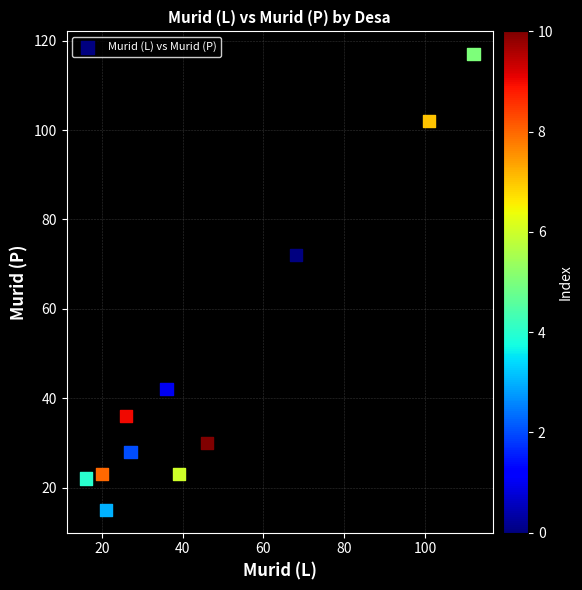

What Y value in the scatter plot is closest to 66?

72